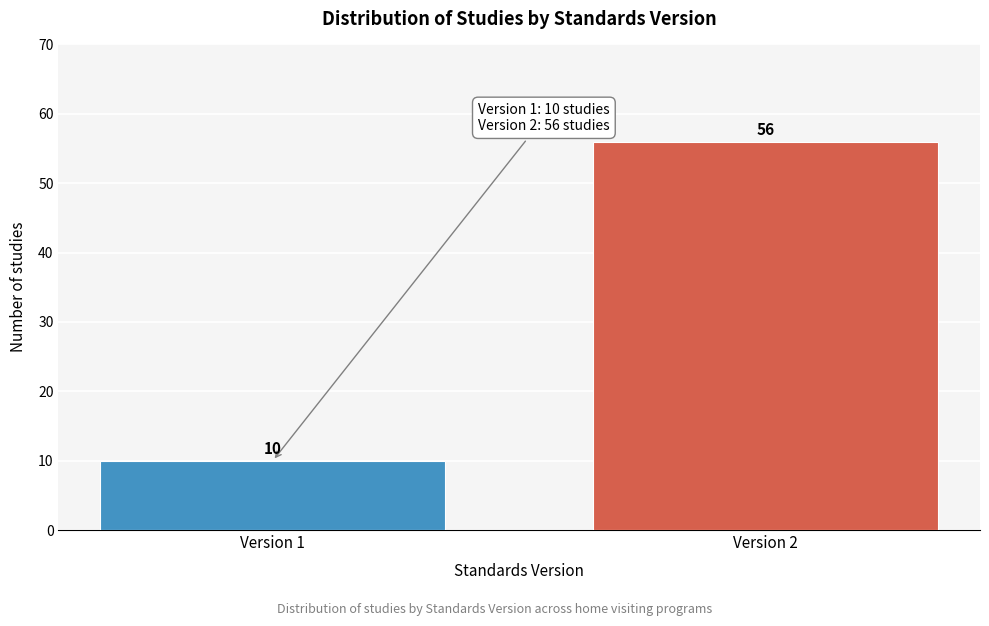

Reading right to left, extract all data points from this chart.

Version 2=56	Version 1=10